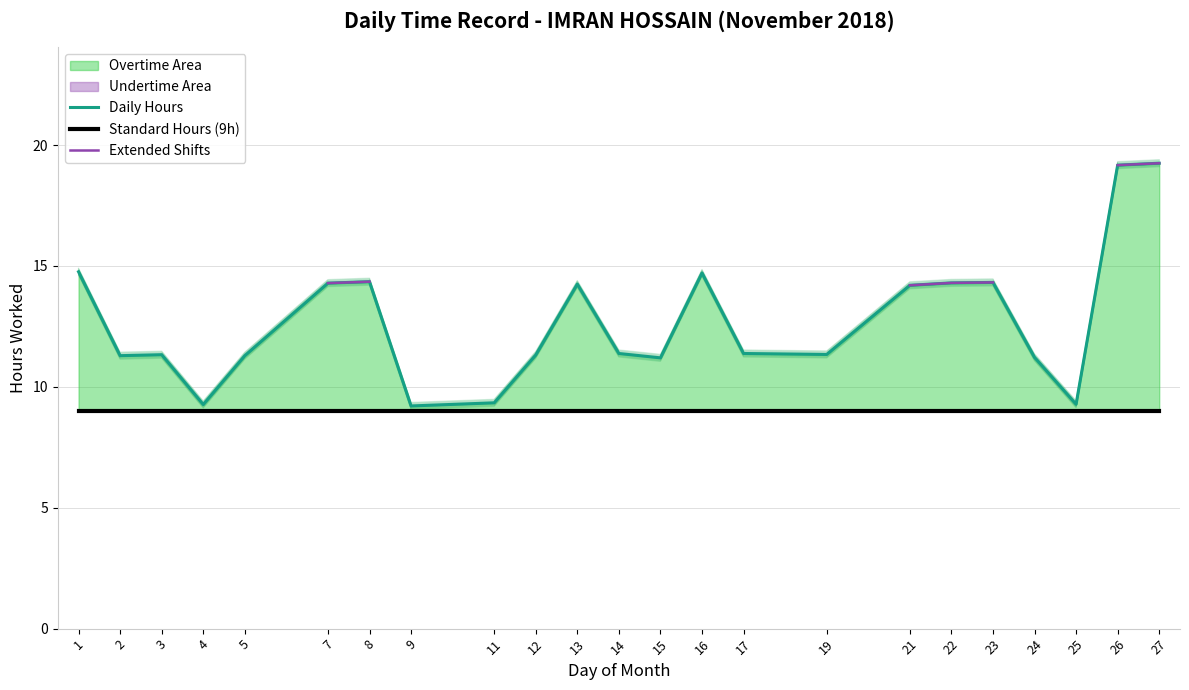

What is the minimum value shown in the chart?

9.0